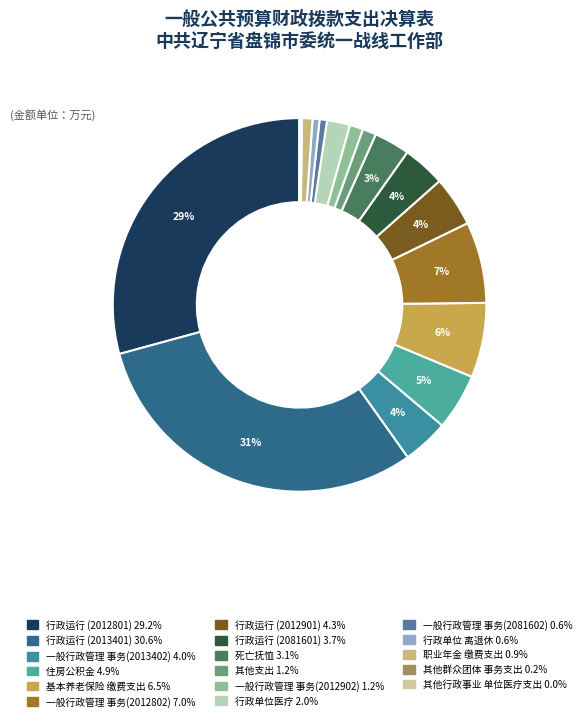

Which category has the smallest portion of the pie?

其他行政事业单位医疗支出